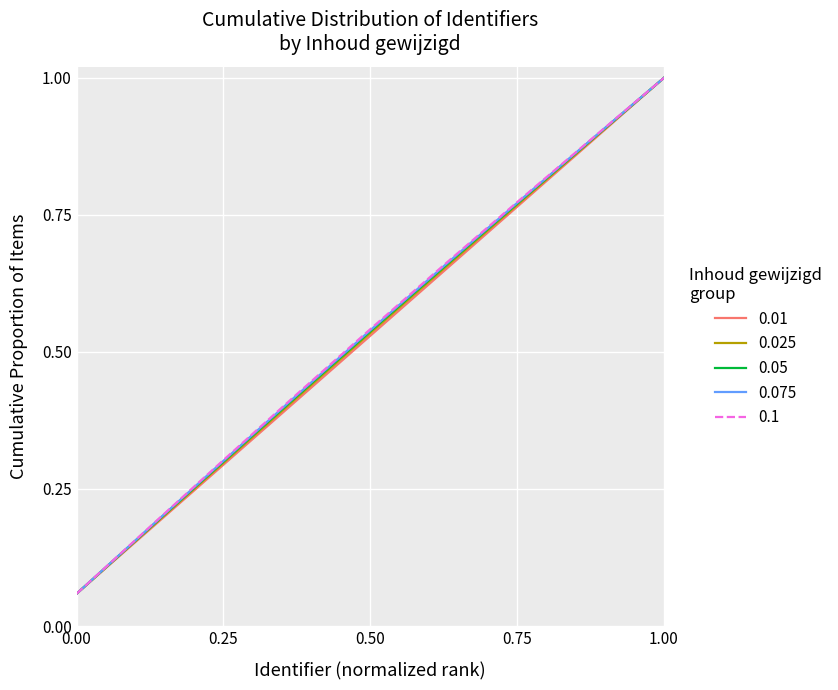

What is the highest value of the 0.025 series?

1.0